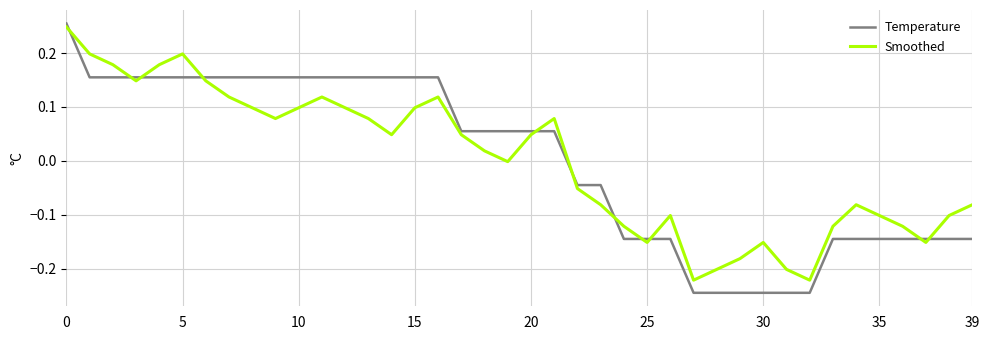

Which series ends up on top after the final intersection of Smoothed and Temperature?

Smoothed